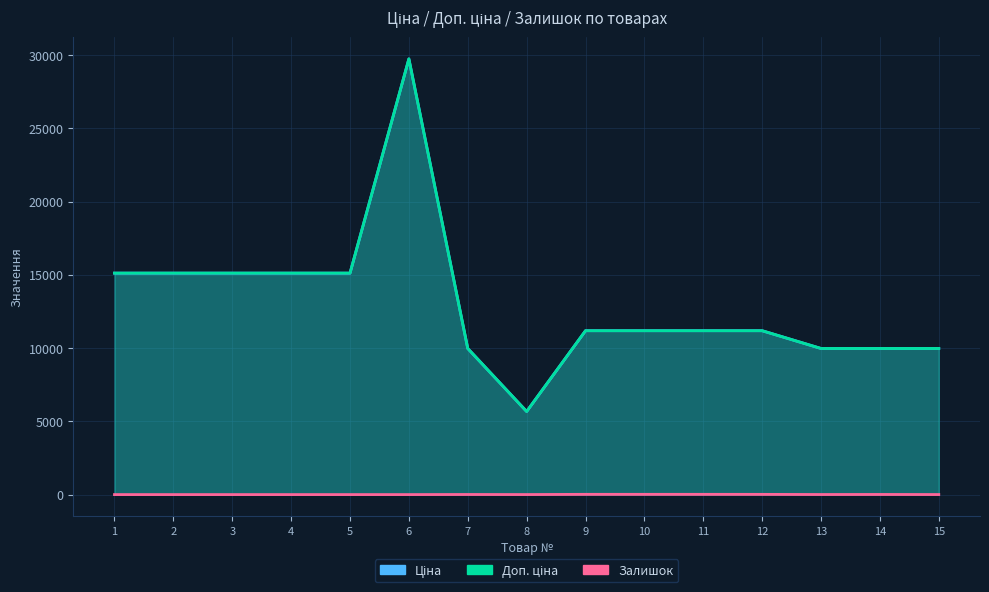

What is the sum of all Ціна values?

195673.7